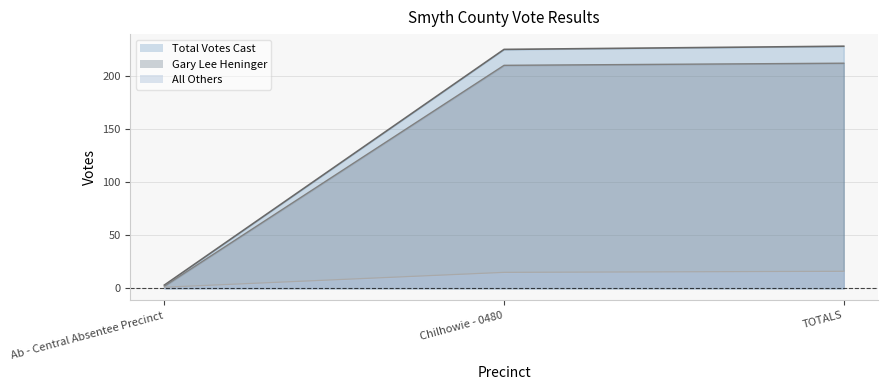

What is the value of the Total Votes Cast point at the 1st from the left?

3